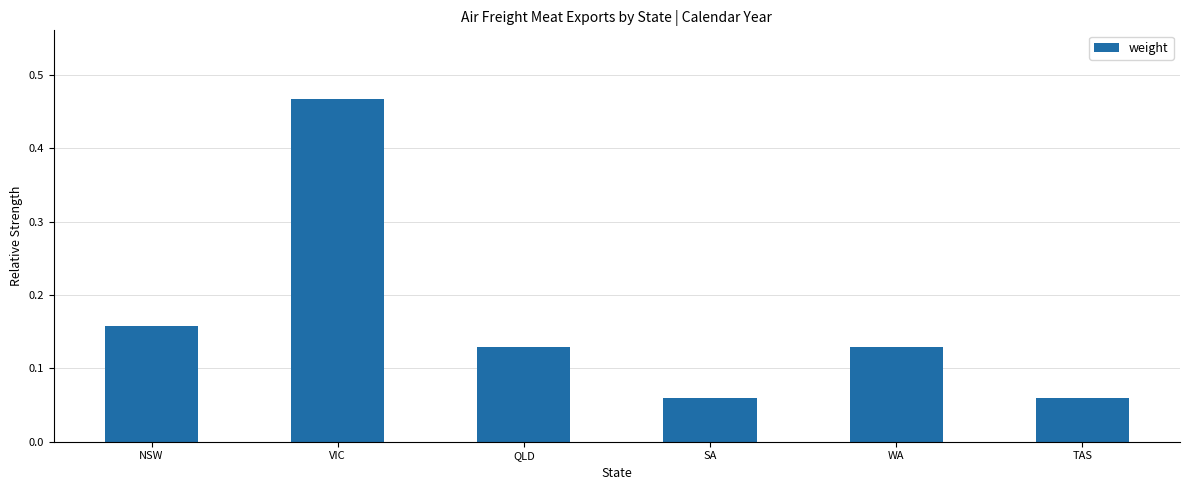

What is the sum of all values?

1.0